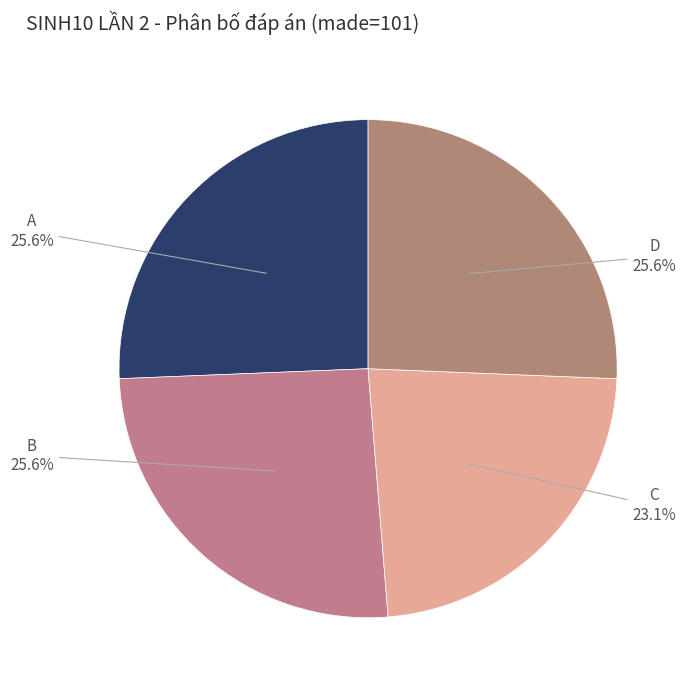

How much of the chart is everything except C?

76.9%